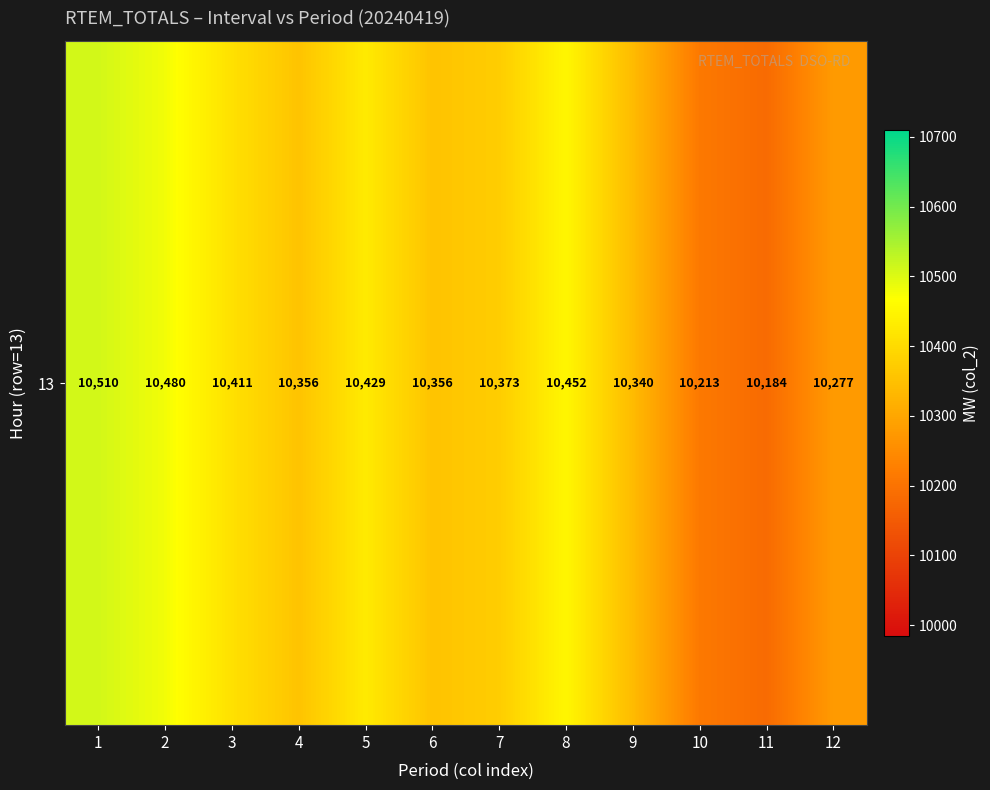

The value at 10 is 14917. True or false?

False